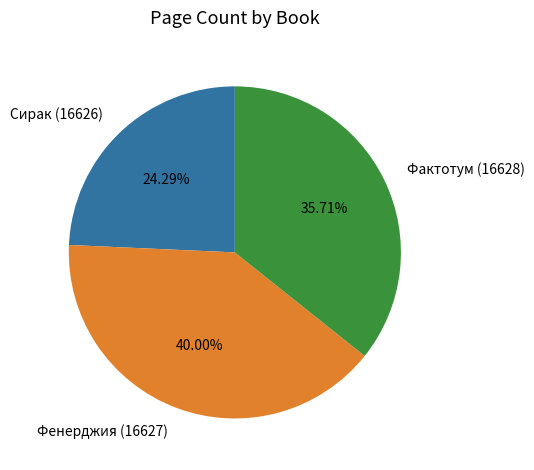

The Сирак (16626) slice represents 35% of the pie. True or false?

False